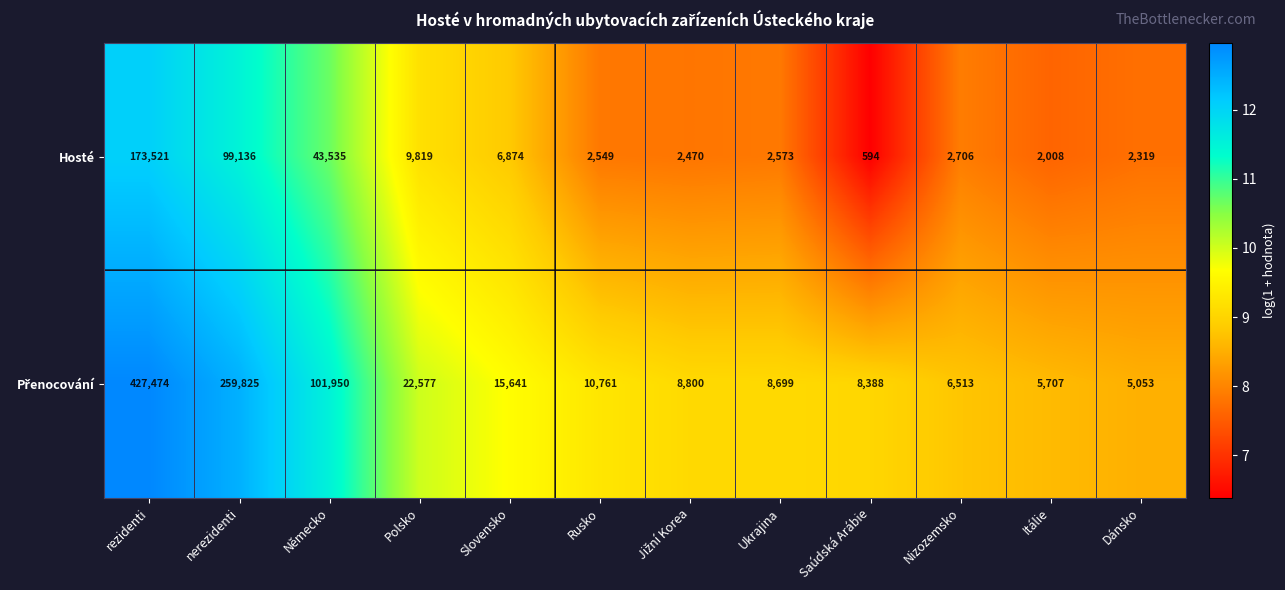

The value of Hosté at Itálie is 519. True or false?

False